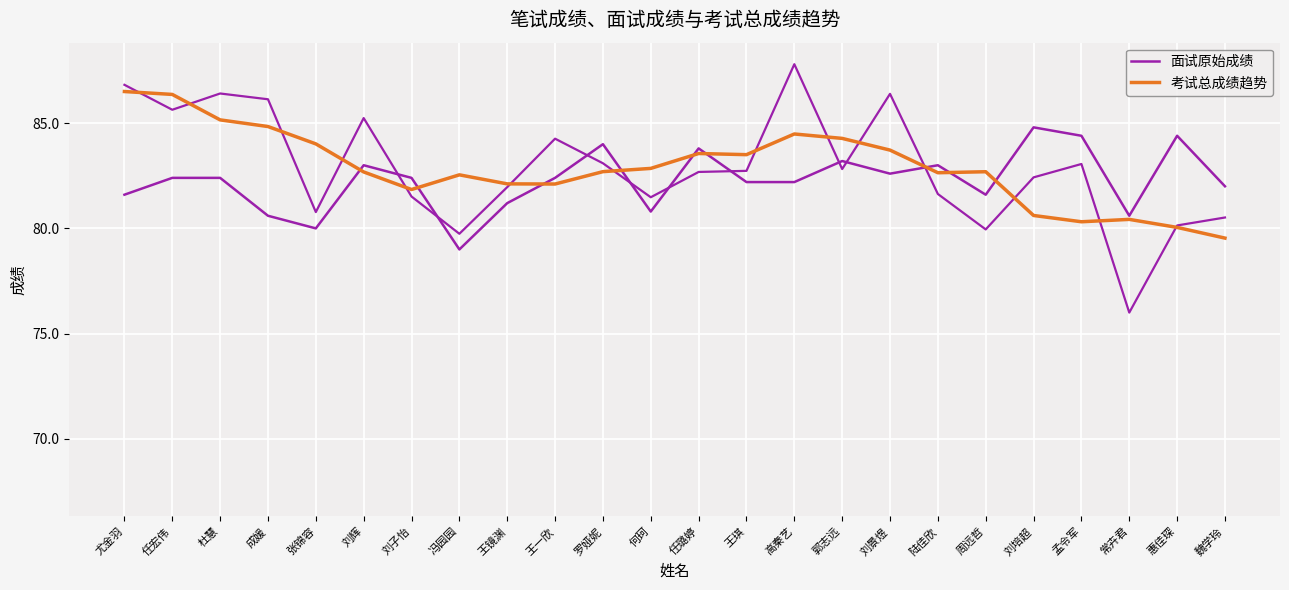

What is the total value across all series at 王镜渊?

164.1